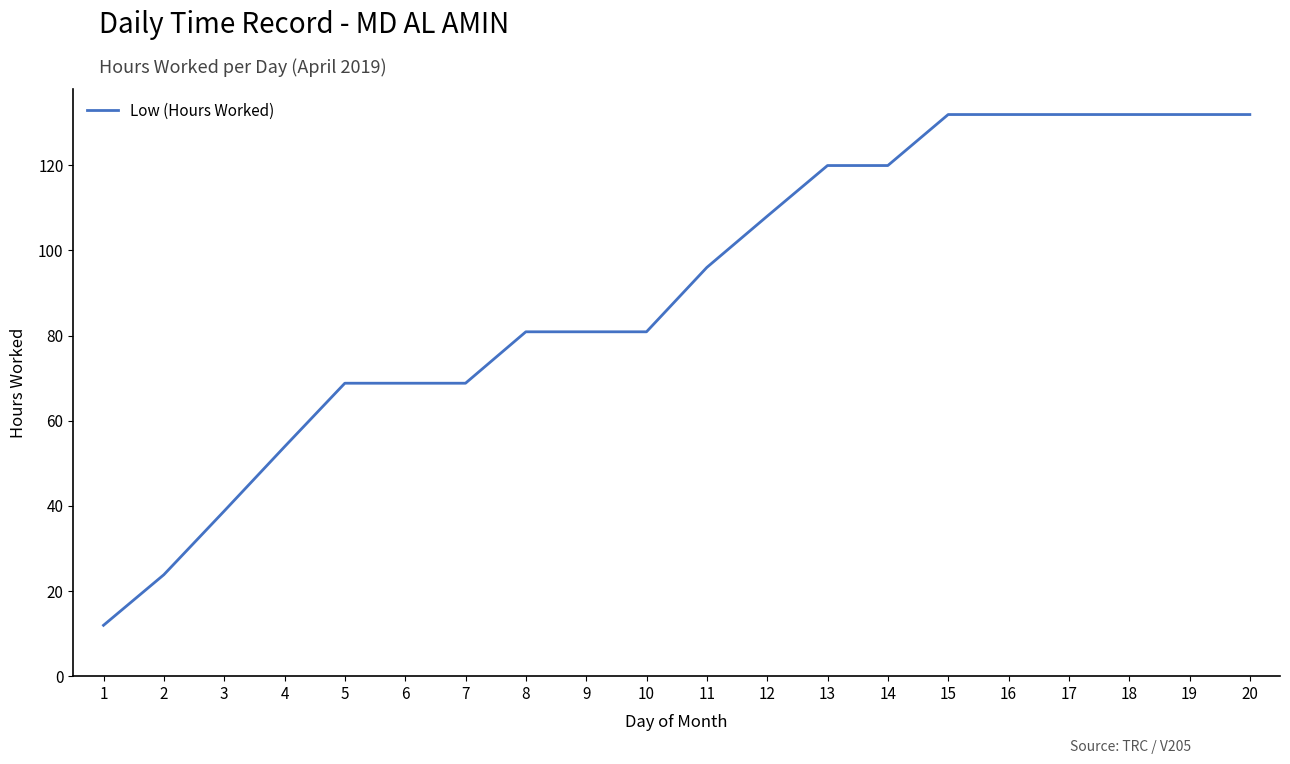

What value does the data have at 10?

80.9